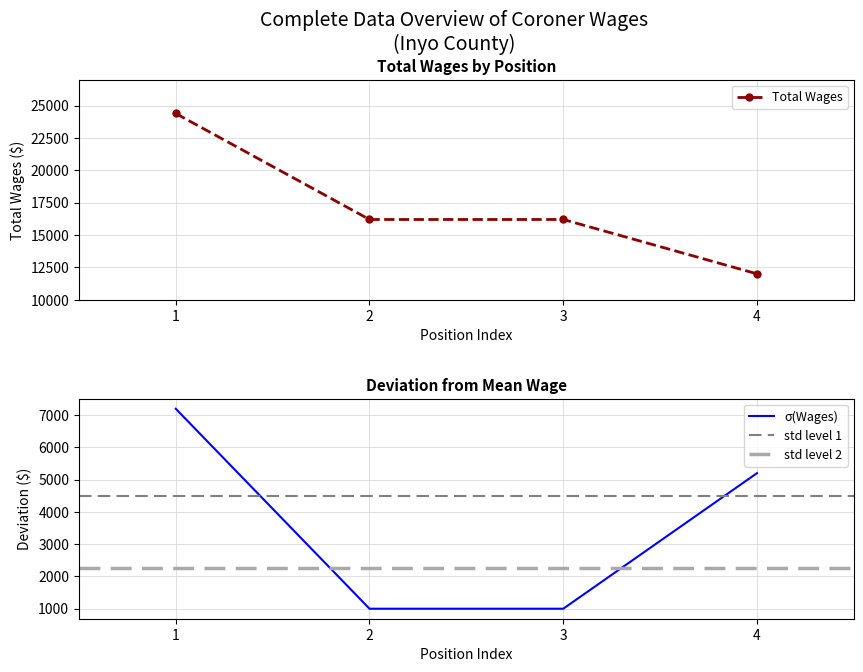

True or false: the data has more than 2 interior local peaks.

False